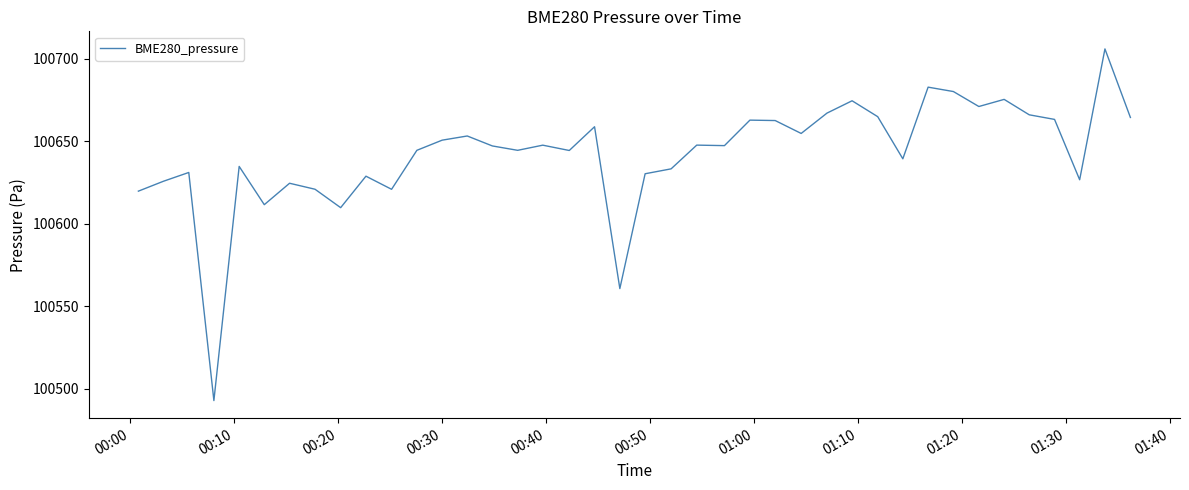

What is the smallest value displayed?

100492.9